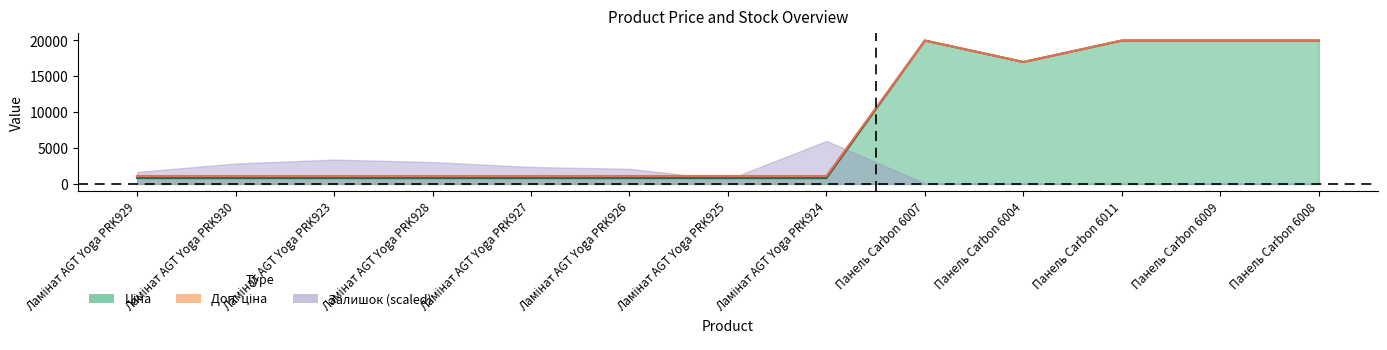

How many categories are shown in the chart?

13